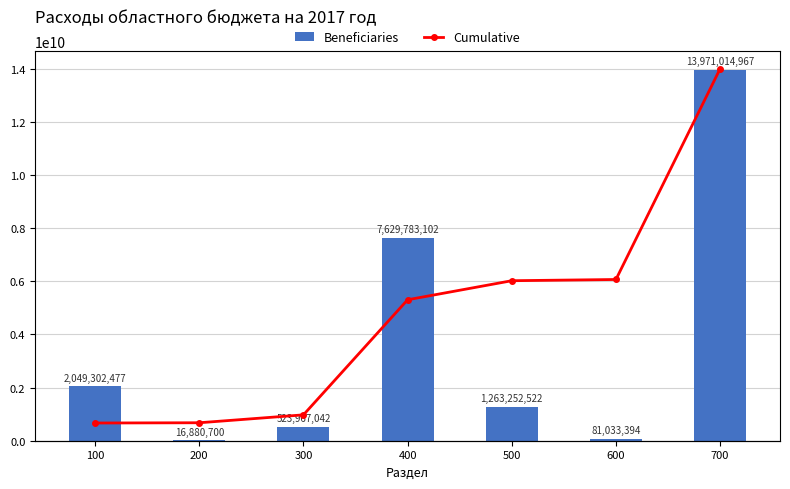

Count the number of categories in the chart.

7